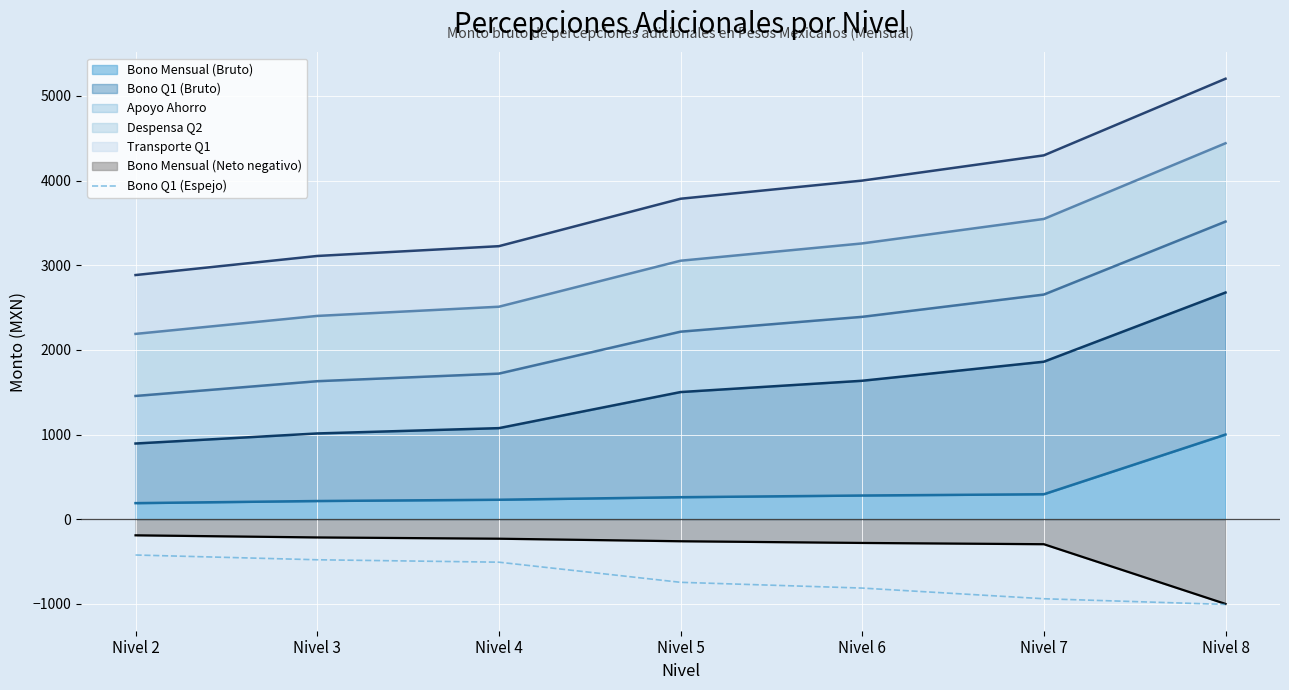

The value at Nivel 4 is -507.4. True or false?

True